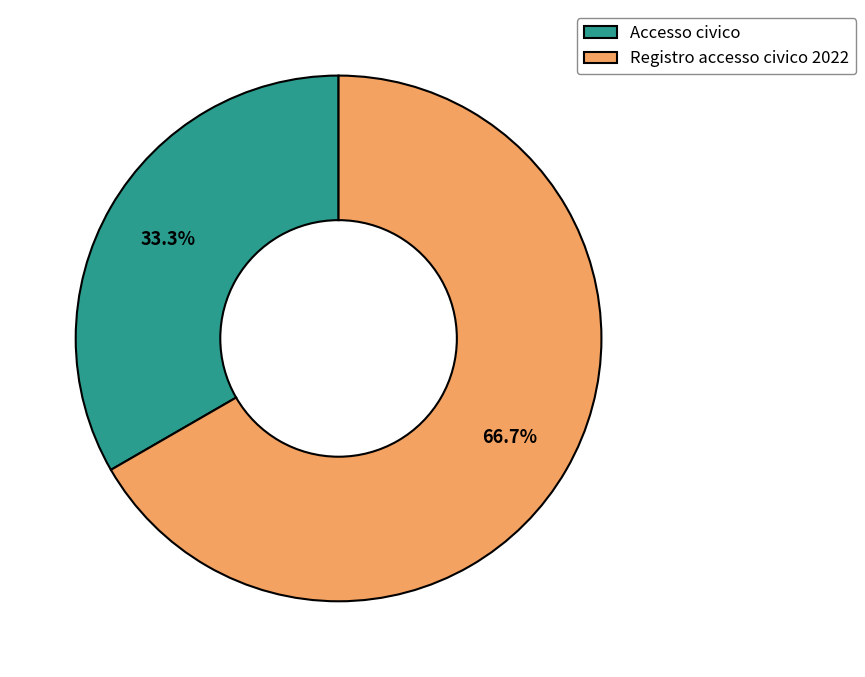

Between Registro accesso civico 2022 and Accesso civico, which is larger?

Registro accesso civico 2022